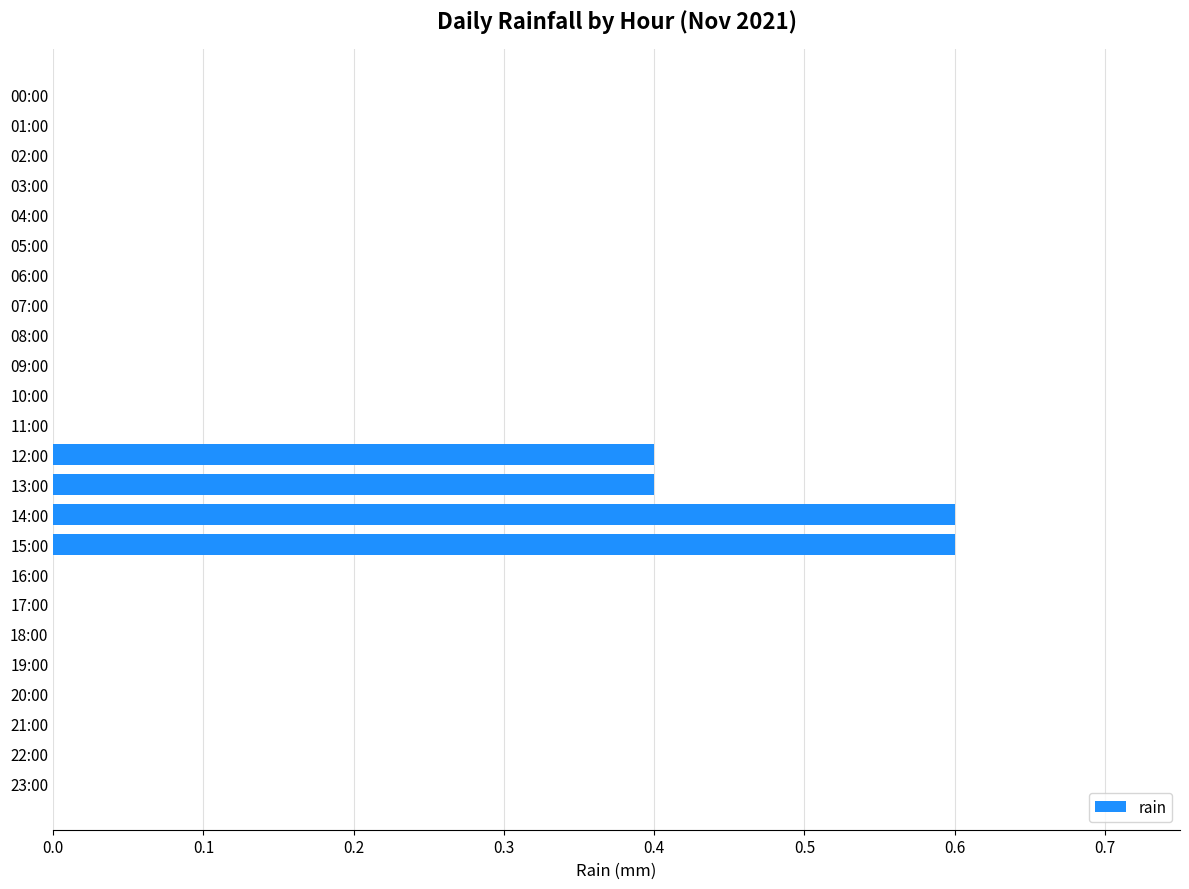

Count the number of data series in this chart.

1